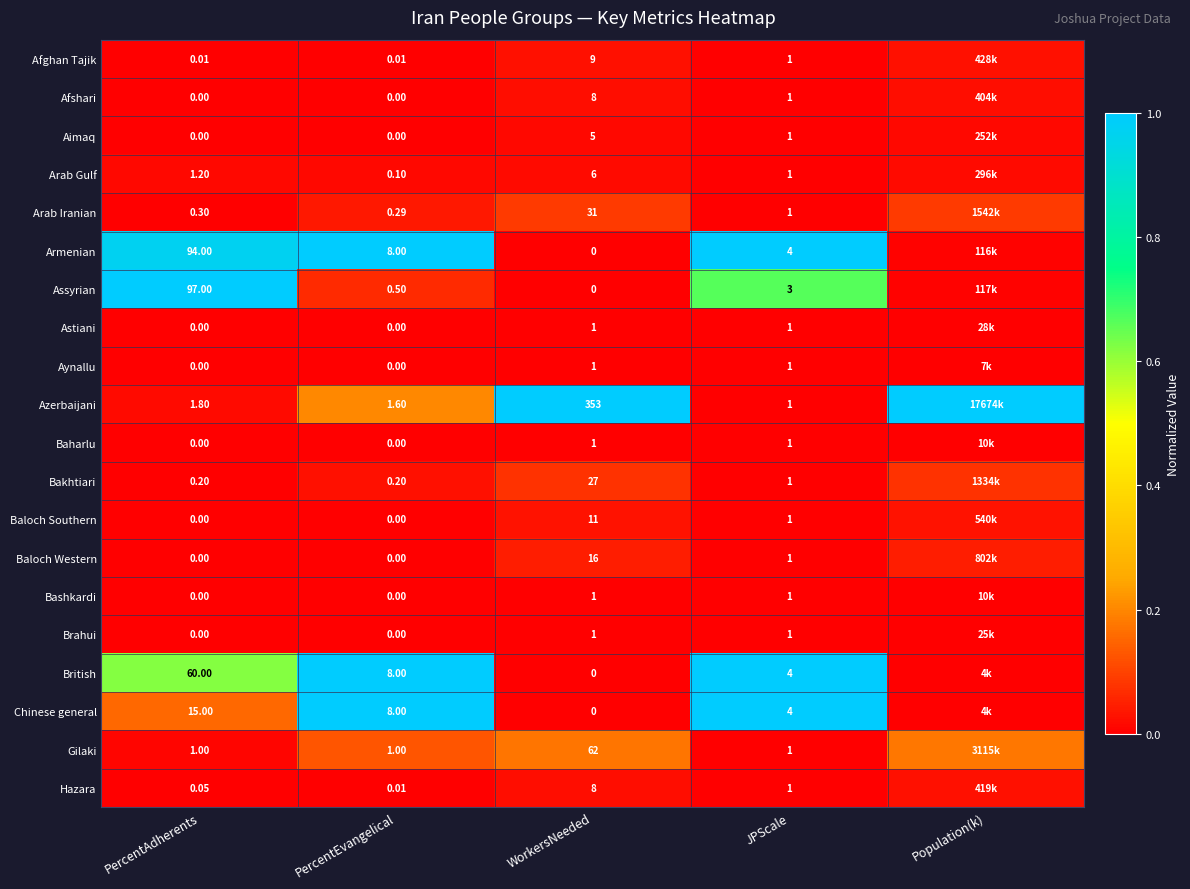

Which series changed the most between WorkersNeeded and JPScale?

Azerbaijani